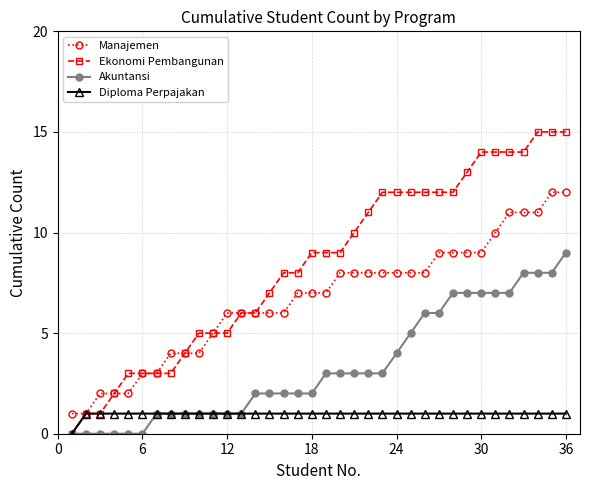

List the series in order of their peak value, highest first.

Ekonomi Pembangunan, Manajemen, Akuntansi, Diploma Perpajakan